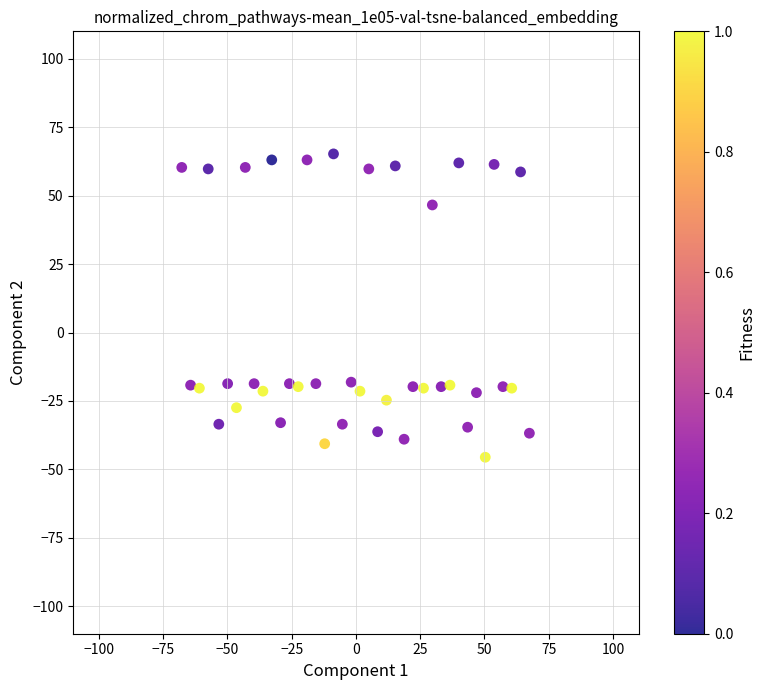

What is the range of X values (max minus min)?

135.3